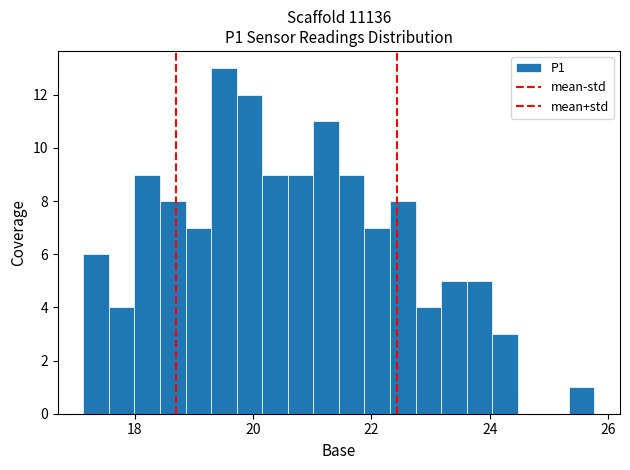

Read against the x-axis, roughly where is the centre of the tallest bar?

19.6